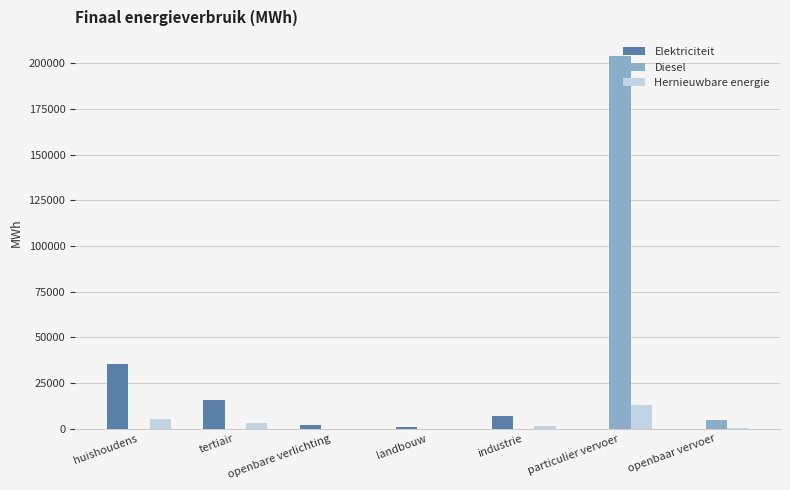

The Hernieuwbare energie series shows 5141.2 at huishoudens. True or false?

True